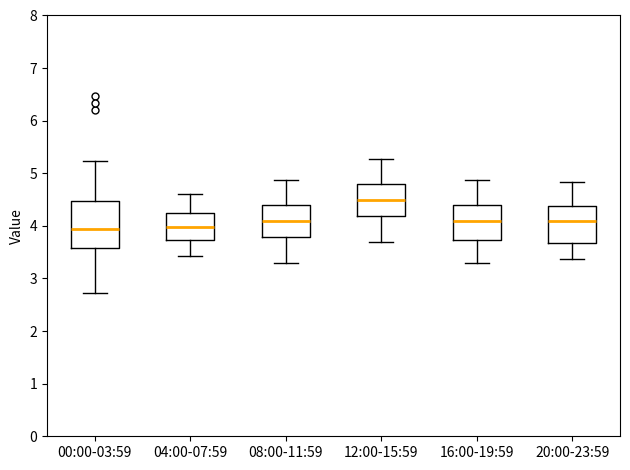

Where does the median line of the box for 16:00-19:59 sit on the y-axis? The values are not printed on the chart, so give them approximately, as read against the axis.

4.1